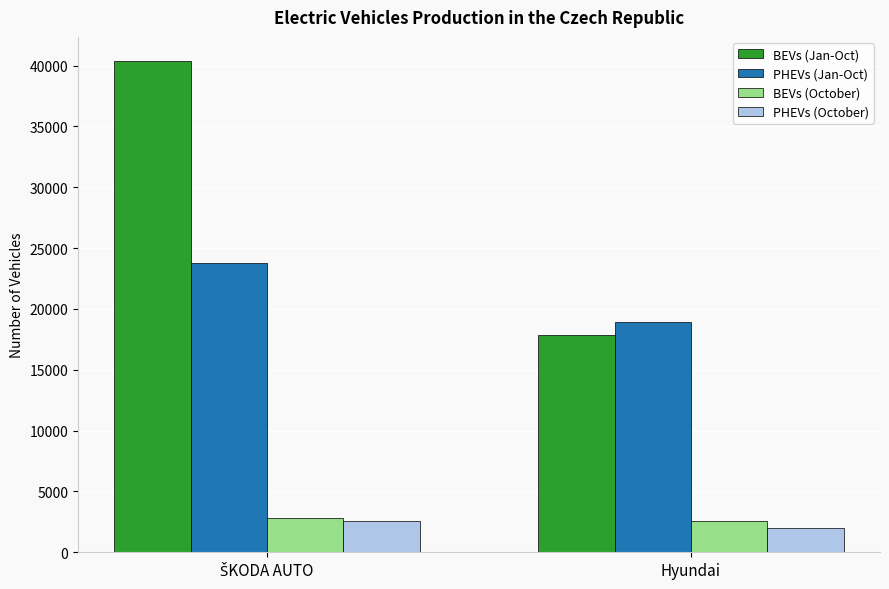

What is the label of the 1st bar from the right?

Hyundai